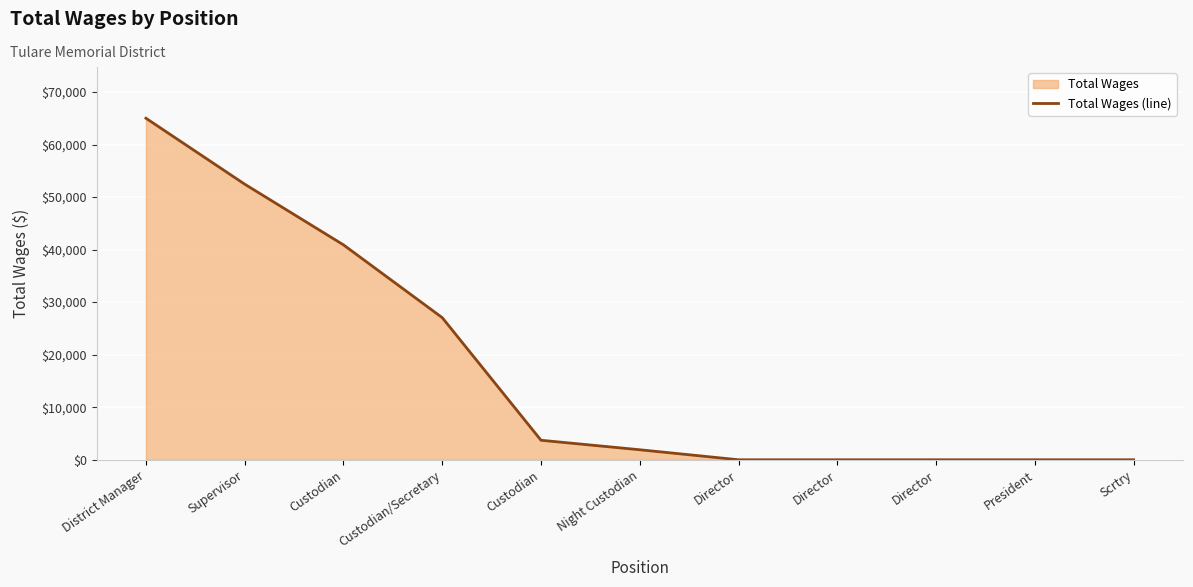

How many data points are less than 1904?

5